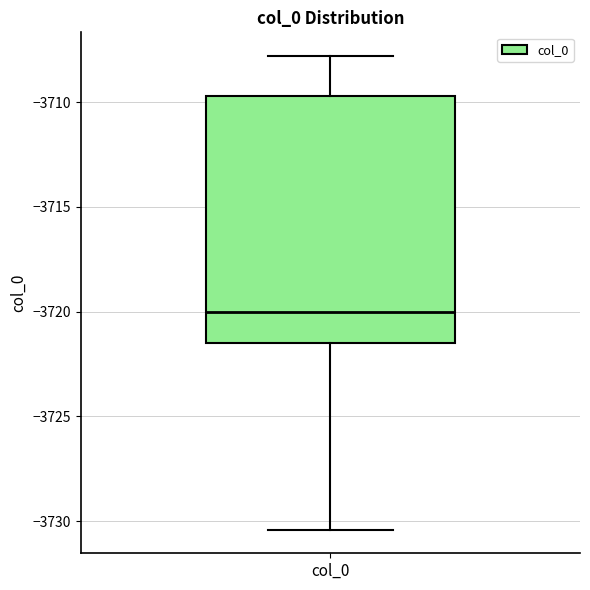

Transcribe this box plot: give where the median line is, the range the box spans, and where the two whiskers end, as read against the y-axis. The values are not printed on the chart, so give them approximately, as read against the axis.

median -3720.0, box -3721.5 to -3709.5, whiskers -3730.5 to -3708.0